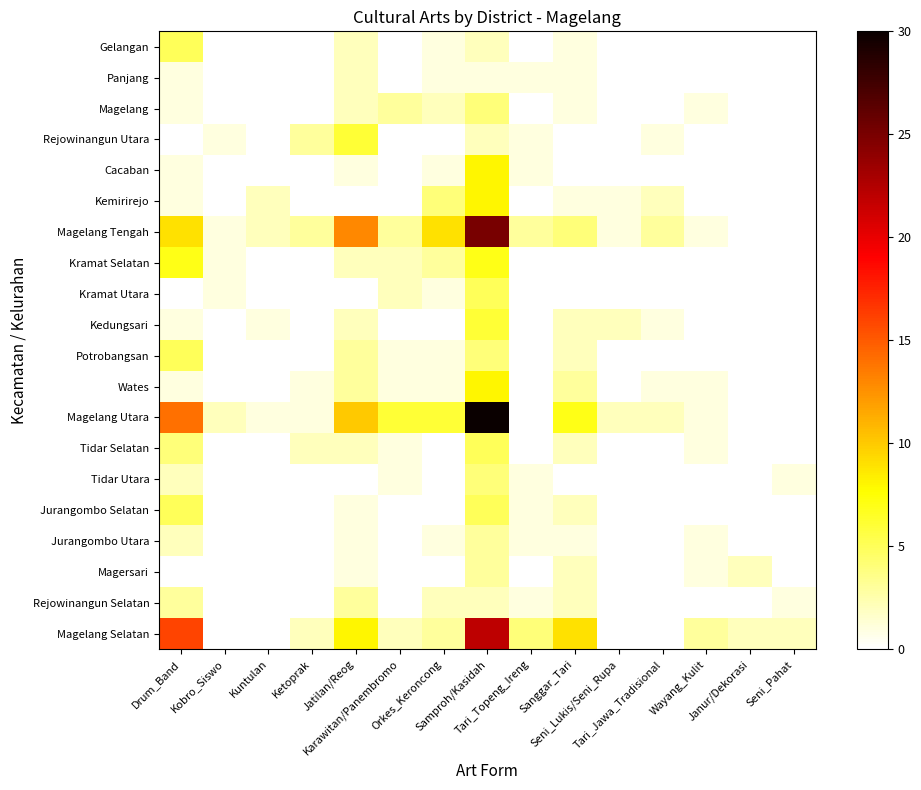

Reading left to right, list all the values displayed in this chart.

Magelang Selatan: Drum_Band=16	Kobro_Siswo=0	Kuntulan=0	Ketoprak=2	Jatilan/Reog=8	Karawitan/Panembromo=2	Orkes_Keroncong=3	Samproh/Kasidah=22	Tari_Topeng_Ireng=4	Sanggar_Tari=9	Seni_Lukis/Seni_Rupa=0	Tari_Jawa_Tradisional=0	Wayang_Kulit=3	Janur/Dekorasi=2	Seni_Pahat=2
Rejowinangun Selatan: Drum_Band=3	Kobro_Siswo=0	Kuntulan=0	Ketoprak=0	Jatilan/Reog=3	Karawitan/Panembromo=0	Orkes_Keroncong=2	Samproh/Kasidah=2	Tari_Topeng_Ireng=1	Sanggar_Tari=2	Seni_Lukis/Seni_Rupa=0	Tari_Jawa_Tradisional=0	Wayang_Kulit=0	Janur/Dekorasi=0	Seni_Pahat=1
Magersari: Drum_Band=0	Kobro_Siswo=0	Kuntulan=0	Ketoprak=0	Jatilan/Reog=1	Karawitan/Panembromo=0	Orkes_Keroncong=0	Samproh/Kasidah=3	Tari_Topeng_Ireng=0	Sanggar_Tari=2	Seni_Lukis/Seni_Rupa=0	Tari_Jawa_Tradisional=0	Wayang_Kulit=1	Janur/Dekorasi=2	Seni_Pahat=0
Jurangombo Utara: Drum_Band=2	Kobro_Siswo=0	Kuntulan=0	Ketoprak=0	Jatilan/Reog=1	Karawitan/Panembromo=0	Orkes_Keroncong=1	Samproh/Kasidah=3	Tari_Topeng_Ireng=1	Sanggar_Tari=1	Seni_Lukis/Seni_Rupa=0	Tari_Jawa_Tradisional=0	Wayang_Kulit=1	Janur/Dekorasi=0	Seni_Pahat=0
Jurangombo Selatan: Drum_Band=5	Kobro_Siswo=0	Kuntulan=0	Ketoprak=0	Jatilan/Reog=1	Karawitan/Panembromo=0	Orkes_Keroncong=0	Samproh/Kasidah=5	Tari_Topeng_Ireng=1	Sanggar_Tari=2	Seni_Lukis/Seni_Rupa=0	Tari_Jawa_Tradisional=0	Wayang_Kulit=0	Janur/Dekorasi=0	Seni_Pahat=0
Tidar Utara: Drum_Band=2	Kobro_Siswo=0	Kuntulan=0	Ketoprak=0	Jatilan/Reog=0	Karawitan/Panembromo=1	Orkes_Keroncong=0	Samproh/Kasidah=4	Tari_Topeng_Ireng=1	Sanggar_Tari=0	Seni_Lukis/Seni_Rupa=0	Tari_Jawa_Tradisional=0	Wayang_Kulit=0	Janur/Dekorasi=0	Seni_Pahat=1
Tidar Selatan: Drum_Band=4	Kobro_Siswo=0	Kuntulan=0	Ketoprak=2	Jatilan/Reog=2	Karawitan/Panembromo=1	Orkes_Keroncong=0	Samproh/Kasidah=5	Tari_Topeng_Ireng=0	Sanggar_Tari=2	Seni_Lukis/Seni_Rupa=0	Tari_Jawa_Tradisional=0	Wayang_Kulit=1	Janur/Dekorasi=0	Seni_Pahat=0
Magelang Utara: Drum_Band=14	Kobro_Siswo=2	Kuntulan=1	Ketoprak=1	Jatilan/Reog=10	Karawitan/Panembromo=6	Orkes_Keroncong=6	Samproh/Kasidah=30	Tari_Topeng_Ireng=0	Sanggar_Tari=7	Seni_Lukis/Seni_Rupa=2	Tari_Jawa_Tradisional=2	Wayang_Kulit=1	Janur/Dekorasi=0	Seni_Pahat=0
Wates: Drum_Band=1	Kobro_Siswo=0	Kuntulan=0	Ketoprak=1	Jatilan/Reog=3	Karawitan/Panembromo=1	Orkes_Keroncong=1	Samproh/Kasidah=8	Tari_Topeng_Ireng=0	Sanggar_Tari=3	Seni_Lukis/Seni_Rupa=0	Tari_Jawa_Tradisional=1	Wayang_Kulit=1	Janur/Dekorasi=0	Seni_Pahat=0
Potrobangsan: Drum_Band=5	Kobro_Siswo=0	Kuntulan=0	Ketoprak=0	Jatilan/Reog=3	Karawitan/Panembromo=1	Orkes_Keroncong=1	Samproh/Kasidah=4	Tari_Topeng_Ireng=0	Sanggar_Tari=2	Seni_Lukis/Seni_Rupa=0	Tari_Jawa_Tradisional=0	Wayang_Kulit=0	Janur/Dekorasi=0	Seni_Pahat=0
Kedungsari: Drum_Band=1	Kobro_Siswo=0	Kuntulan=1	Ketoprak=0	Jatilan/Reog=2	Karawitan/Panembromo=0	Orkes_Keroncong=0	Samproh/Kasidah=6	Tari_Topeng_Ireng=0	Sanggar_Tari=2	Seni_Lukis/Seni_Rupa=2	Tari_Jawa_Tradisional=1	Wayang_Kulit=0	Janur/Dekorasi=0	Seni_Pahat=0
Kramat Utara: Drum_Band=0	Kobro_Siswo=1	Kuntulan=0	Ketoprak=0	Jatilan/Reog=0	Karawitan/Panembromo=2	Orkes_Keroncong=1	Samproh/Kasidah=5	Tari_Topeng_Ireng=0	Sanggar_Tari=0	Seni_Lukis/Seni_Rupa=0	Tari_Jawa_Tradisional=0	Wayang_Kulit=0	Janur/Dekorasi=0	Seni_Pahat=0
Kramat Selatan: Drum_Band=7	Kobro_Siswo=1	Kuntulan=0	Ketoprak=0	Jatilan/Reog=2	Karawitan/Panembromo=2	Orkes_Keroncong=3	Samproh/Kasidah=7	Tari_Topeng_Ireng=0	Sanggar_Tari=0	Seni_Lukis/Seni_Rupa=0	Tari_Jawa_Tradisional=0	Wayang_Kulit=0	Janur/Dekorasi=0	Seni_Pahat=0
Magelang Tengah: Drum_Band=9	Kobro_Siswo=1	Kuntulan=2	Ketoprak=3	Jatilan/Reog=13	Karawitan/Panembromo=3	Orkes_Keroncong=9	Samproh/Kasidah=25	Tari_Topeng_Ireng=3	Sanggar_Tari=4	Seni_Lukis/Seni_Rupa=1	Tari_Jawa_Tradisional=3	Wayang_Kulit=1	Janur/Dekorasi=0	Seni_Pahat=0
Kemirirejo: Drum_Band=1	Kobro_Siswo=0	Kuntulan=2	Ketoprak=0	Jatilan/Reog=0	Karawitan/Panembromo=0	Orkes_Keroncong=4	Samproh/Kasidah=8	Tari_Topeng_Ireng=0	Sanggar_Tari=1	Seni_Lukis/Seni_Rupa=1	Tari_Jawa_Tradisional=2	Wayang_Kulit=0	Janur/Dekorasi=0	Seni_Pahat=0
Cacaban: Drum_Band=1	Kobro_Siswo=0	Kuntulan=0	Ketoprak=0	Jatilan/Reog=1	Karawitan/Panembromo=0	Orkes_Keroncong=1	Samproh/Kasidah=8	Tari_Topeng_Ireng=1	Sanggar_Tari=0	Seni_Lukis/Seni_Rupa=0	Tari_Jawa_Tradisional=0	Wayang_Kulit=0	Janur/Dekorasi=0	Seni_Pahat=0
Rejowinangun Utara: Drum_Band=0	Kobro_Siswo=1	Kuntulan=0	Ketoprak=3	Jatilan/Reog=6	Karawitan/Panembromo=0	Orkes_Keroncong=0	Samproh/Kasidah=2	Tari_Topeng_Ireng=1	Sanggar_Tari=0	Seni_Lukis/Seni_Rupa=0	Tari_Jawa_Tradisional=1	Wayang_Kulit=0	Janur/Dekorasi=0	Seni_Pahat=0
Magelang: Drum_Band=1	Kobro_Siswo=0	Kuntulan=0	Ketoprak=0	Jatilan/Reog=2	Karawitan/Panembromo=3	Orkes_Keroncong=2	Samproh/Kasidah=4	Tari_Topeng_Ireng=0	Sanggar_Tari=1	Seni_Lukis/Seni_Rupa=0	Tari_Jawa_Tradisional=0	Wayang_Kulit=1	Janur/Dekorasi=0	Seni_Pahat=0
Panjang: Drum_Band=1	Kobro_Siswo=0	Kuntulan=0	Ketoprak=0	Jatilan/Reog=2	Karawitan/Panembromo=0	Orkes_Keroncong=1	Samproh/Kasidah=1	Tari_Topeng_Ireng=1	Sanggar_Tari=1	Seni_Lukis/Seni_Rupa=0	Tari_Jawa_Tradisional=0	Wayang_Kulit=0	Janur/Dekorasi=0	Seni_Pahat=0
Gelangan: Drum_Band=5	Kobro_Siswo=0	Kuntulan=0	Ketoprak=0	Jatilan/Reog=2	Karawitan/Panembromo=0	Orkes_Keroncong=1	Samproh/Kasidah=2	Tari_Topeng_Ireng=0	Sanggar_Tari=1	Seni_Lukis/Seni_Rupa=0	Tari_Jawa_Tradisional=0	Wayang_Kulit=0	Janur/Dekorasi=0	Seni_Pahat=0